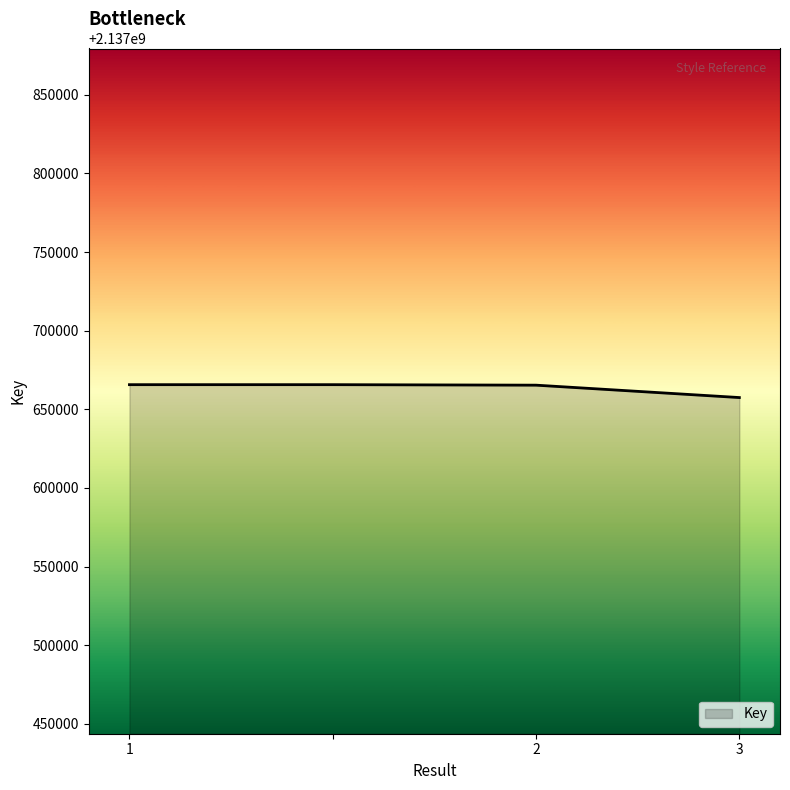

What is the minimum value shown in the chart?

2137657478